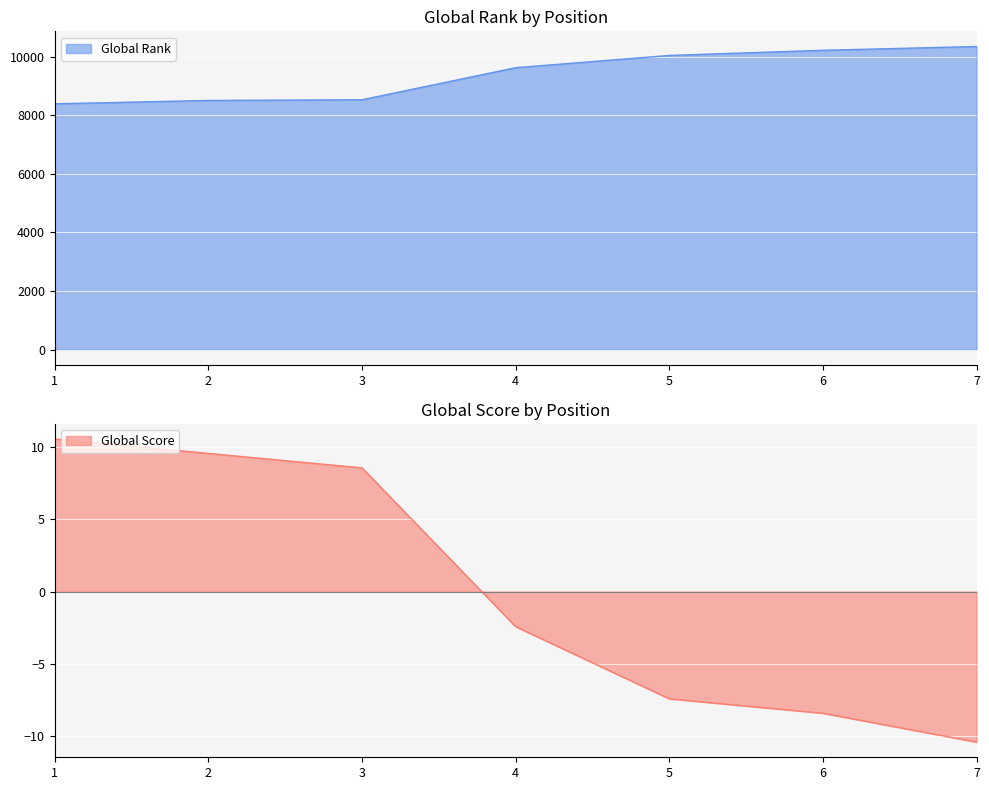

What are all the series names shown in the legend?

Global Rank, Global Score